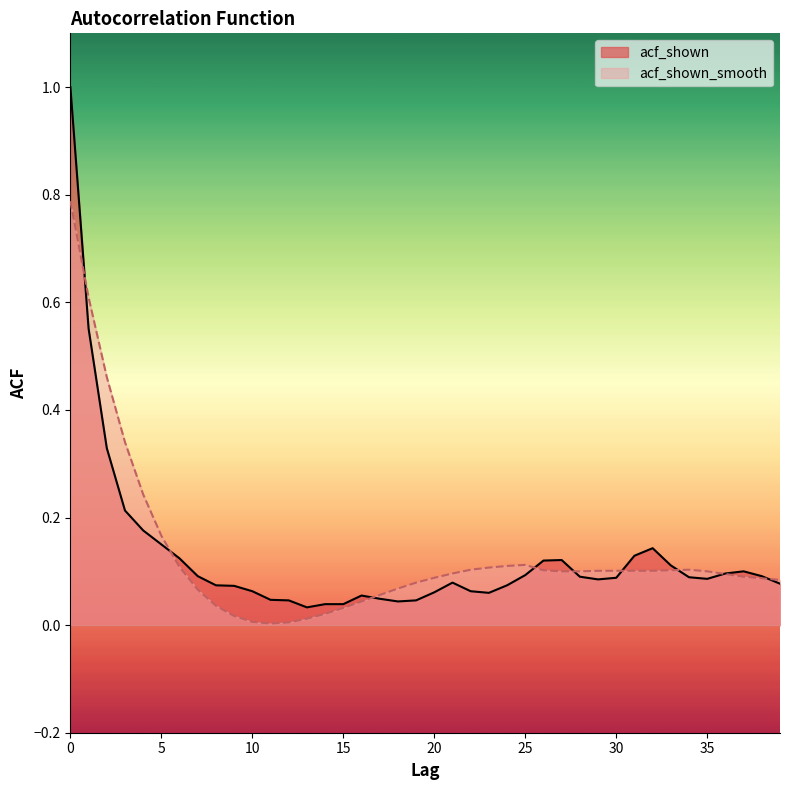

Where is the first local maximum for acf_shown_smooth?

25